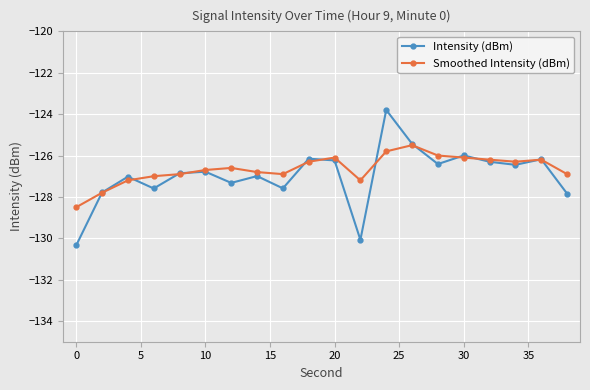

What is the minimum value shown in the chart?

-130.3